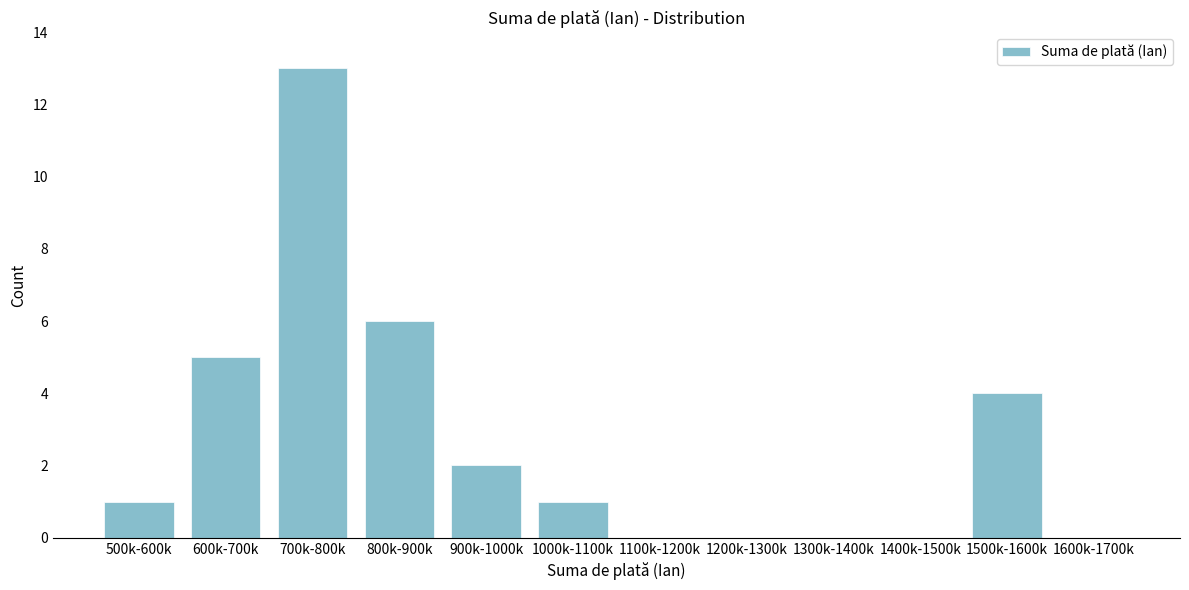

Reading left to right, transcribe all the data shown in this chart.

500k-600k=1	600k-700k=5	700k-800k=13	800k-900k=6	900k-1000k=2	1000k-1100k=1	1100k-1200k=0	1200k-1300k=0	1300k-1400k=0	1400k-1500k=0	1500k-1600k=4	1600k-1700k=0